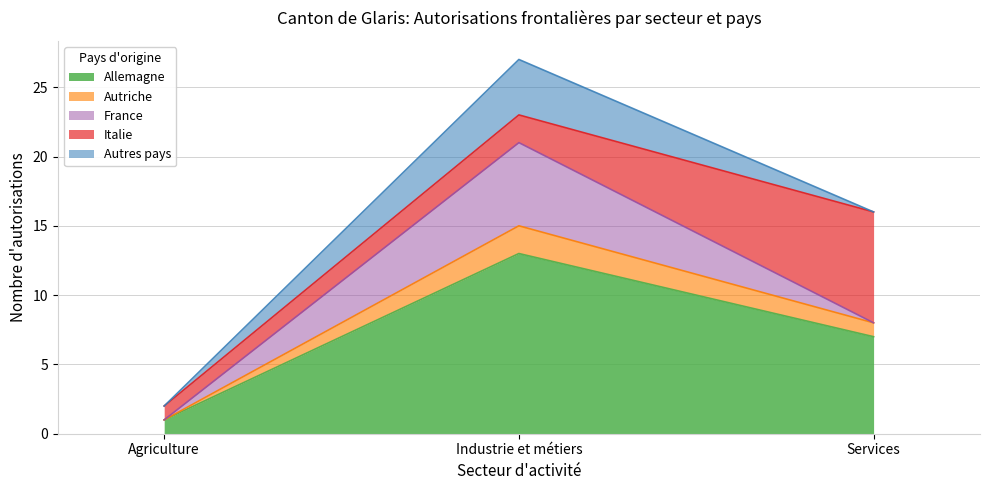

Which category has the highest value in the Allemagne series?

Industrie et métiers